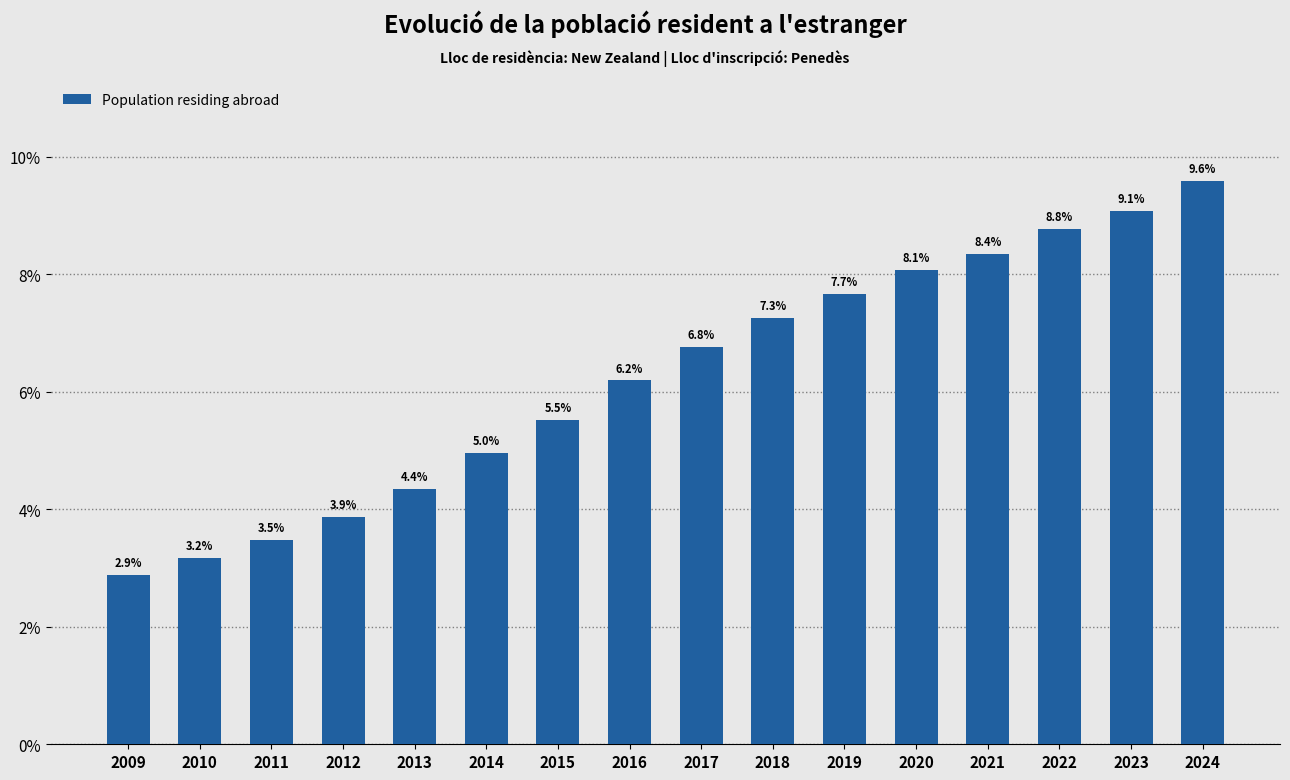

Reading left to right, extract all data points from this chart.

2009=2.9	2010=3.2	2011=3.5	2012=3.9	2013=4.4	2014=5.0	2015=5.5	2016=6.2	2017=6.8	2018=7.3	2019=7.7	2020=8.1	2021=8.4	2022=8.8	2023=9.1	2024=9.6